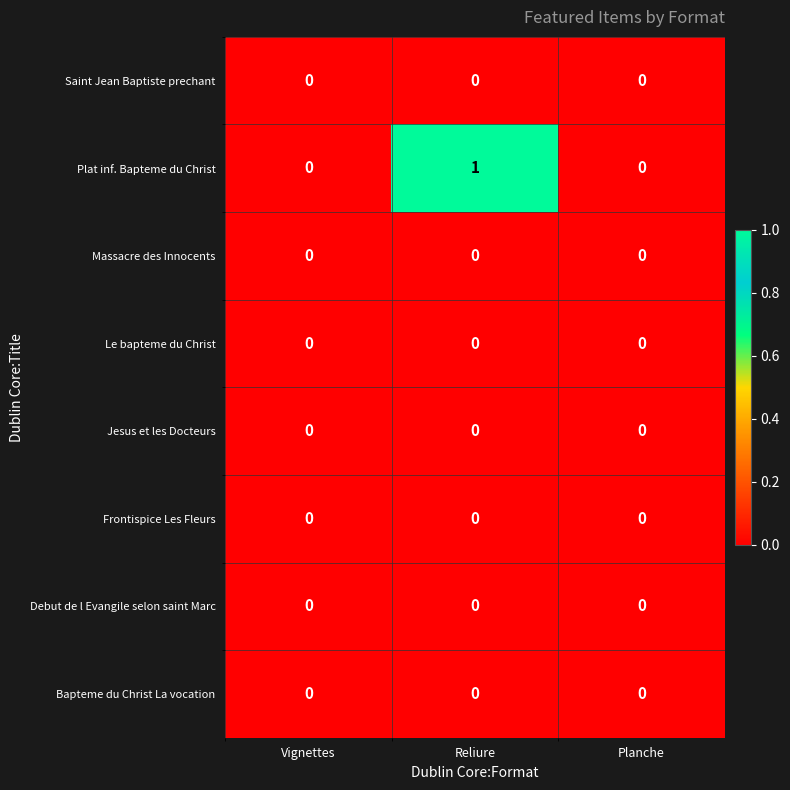

At which category is the sum across all series the highest?

Reliure